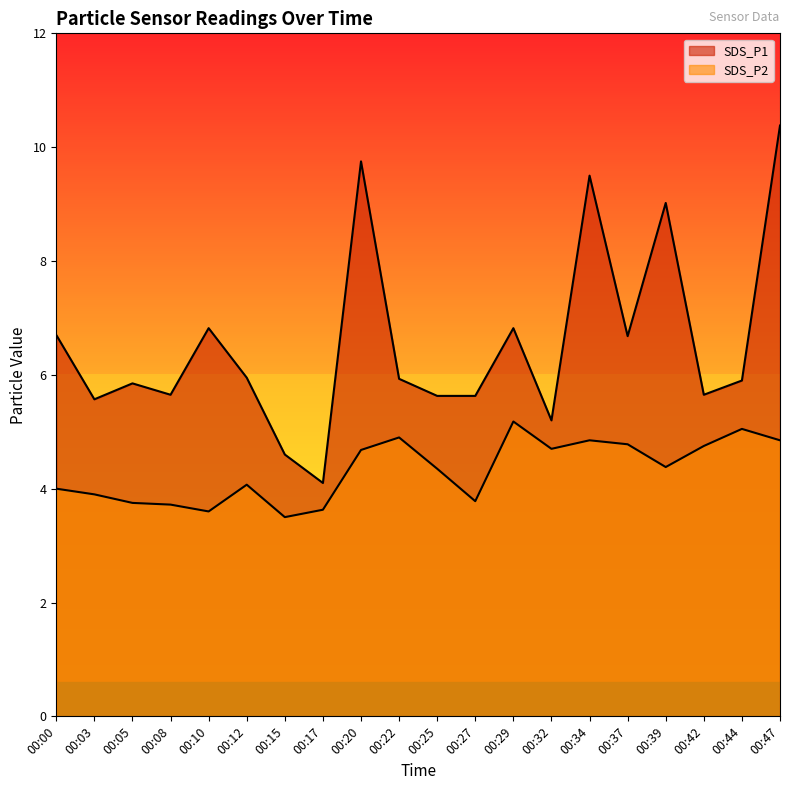

What is the average value of the SDS_P2 series?

4.3